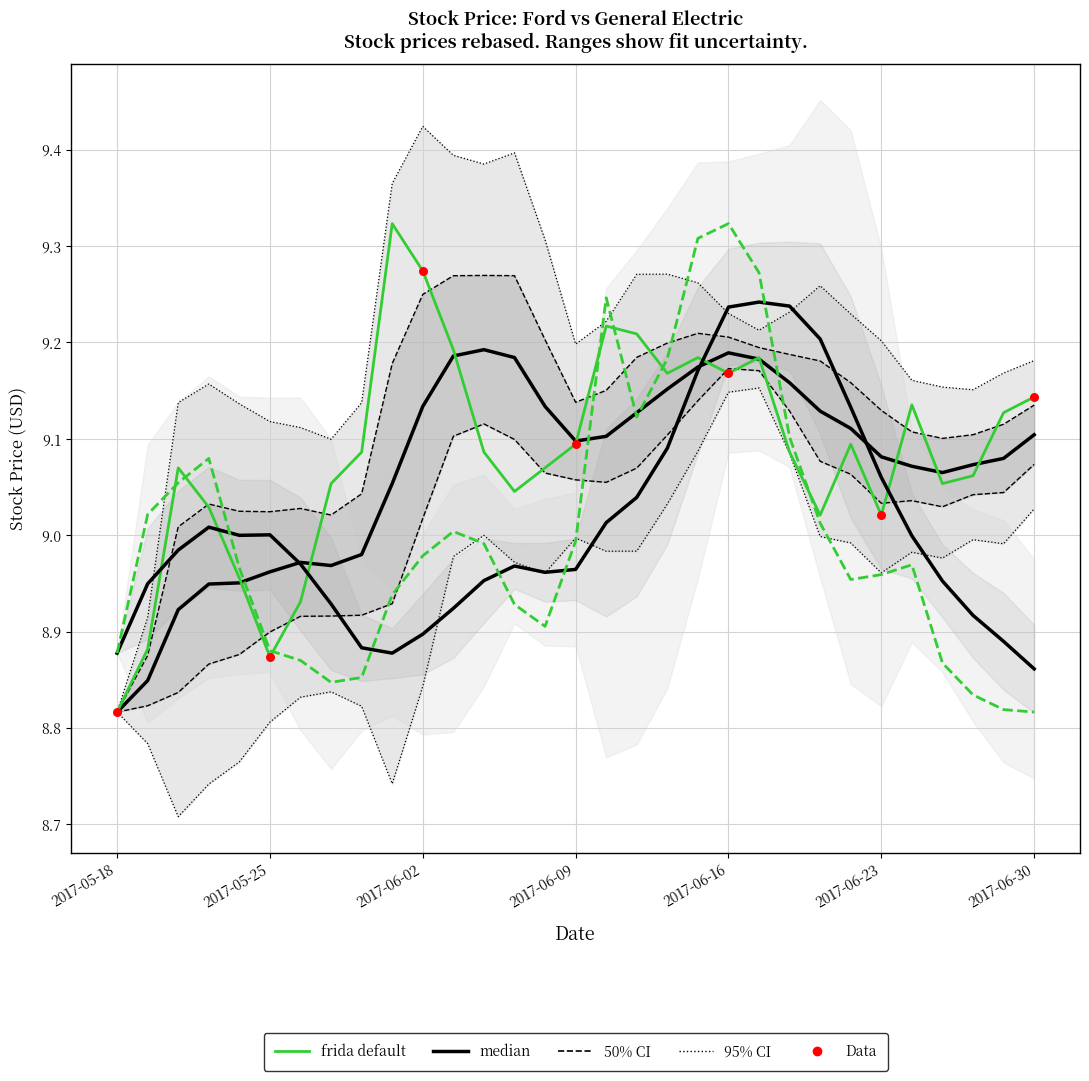

At how many categories does at least one series exceed 9?

27